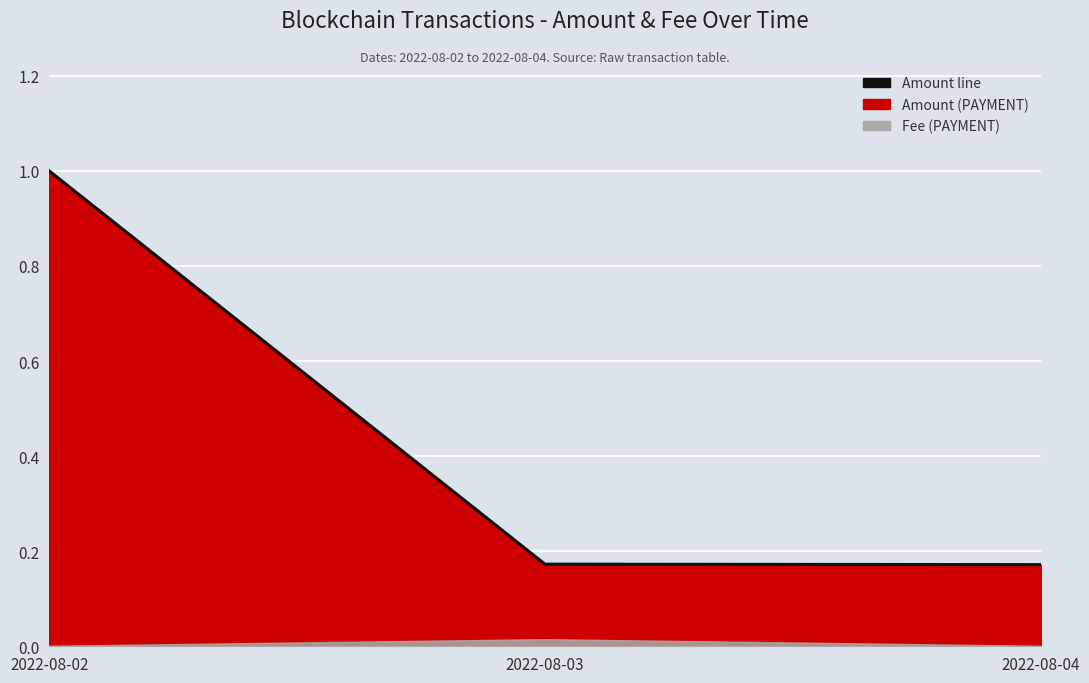

What is the sum of the values at 2022-08-02 and 2022-08-04?

1.2